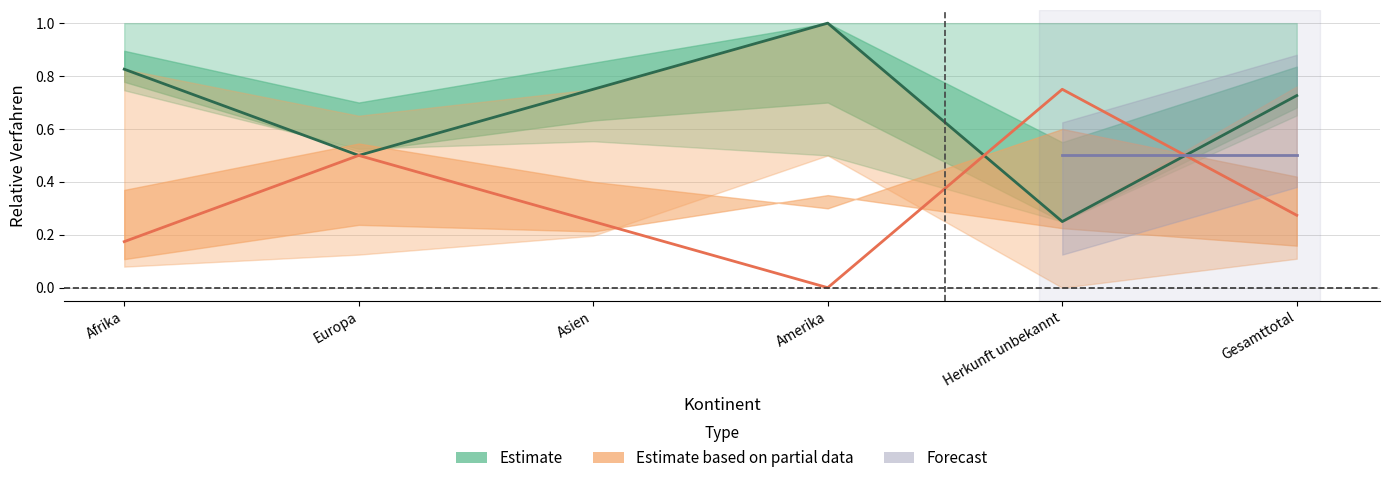

Which category has the lowest value across all series?

Amerika